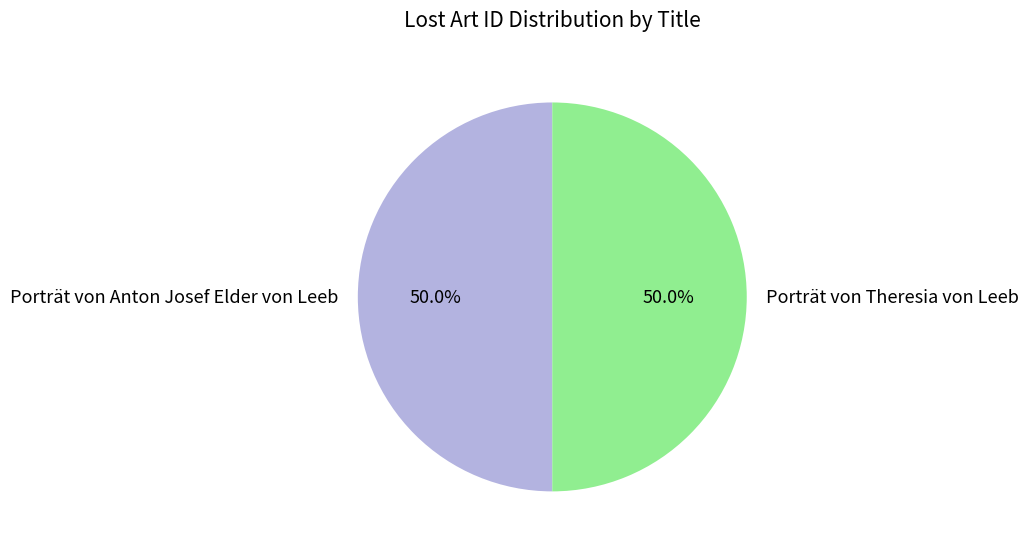

To the nearest percent, what percentage of the pie is Porträt von Theresia von Leeb?

50%